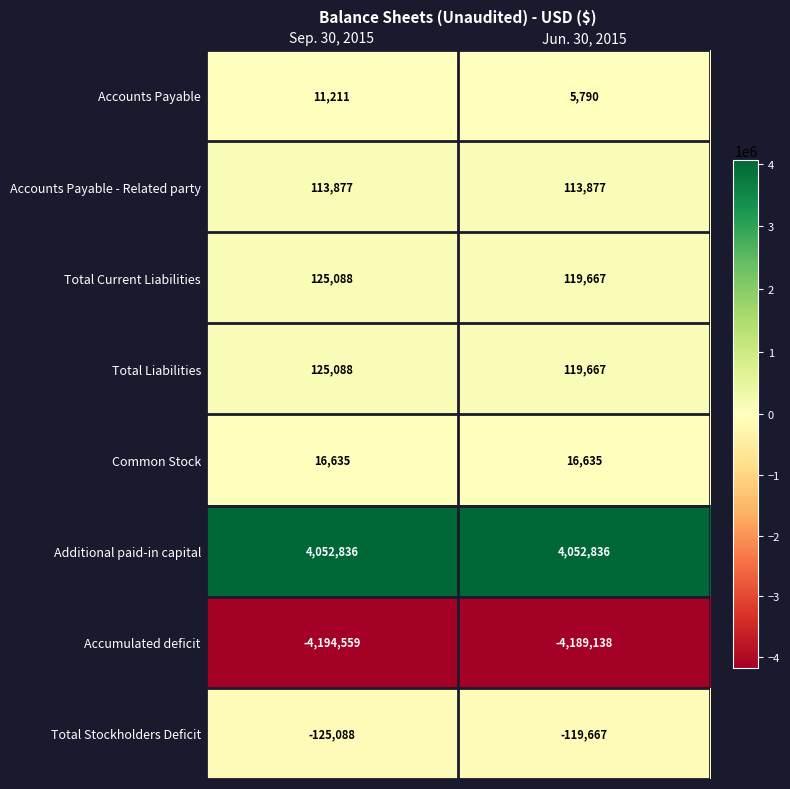

Reading left to right, transcribe all the data shown in this chart.

Accounts Payable: 11211	5790
Accounts Payable - Related party: 113877	113877
Total Current Liabilities: 125088	119667
Total Liabilities: 125088	119667
Common Stock: 16635	16635
Additional paid-in capital: 4052836	4052836
Accumulated deficit: -4194559	-4189138
Total Stockholders Deficit: -125088	-119667